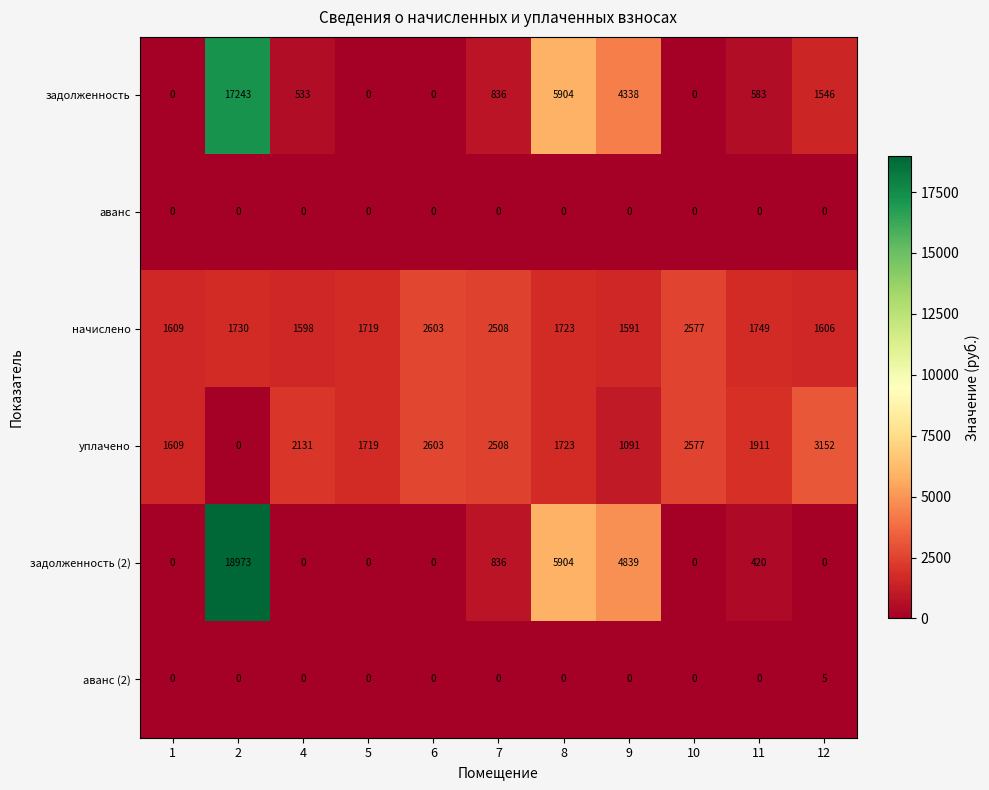

The аванс series shows 0 at 5. True or false?

True